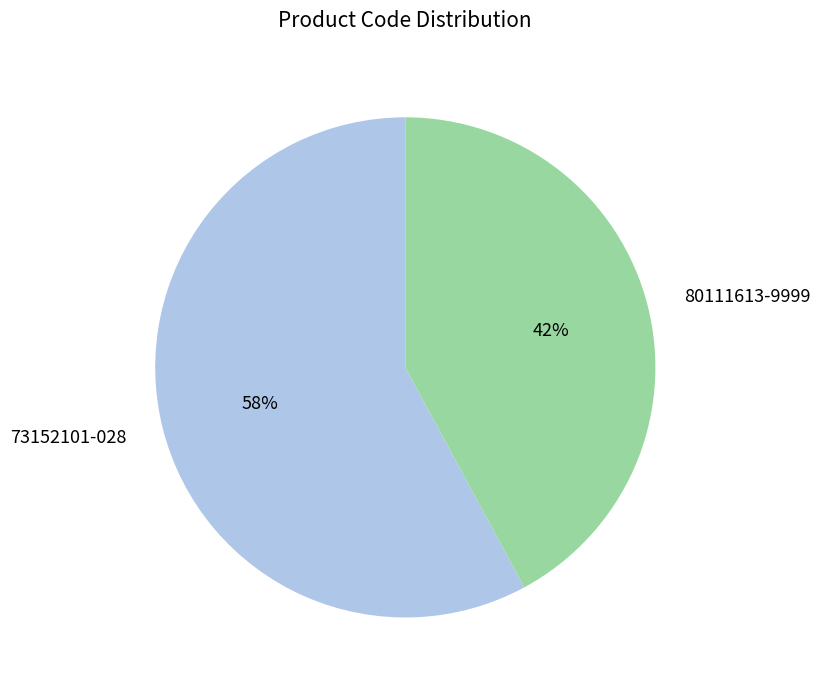

What is the ratio of the value at 80111613-9999 to the value at 73152101-028?

0.7